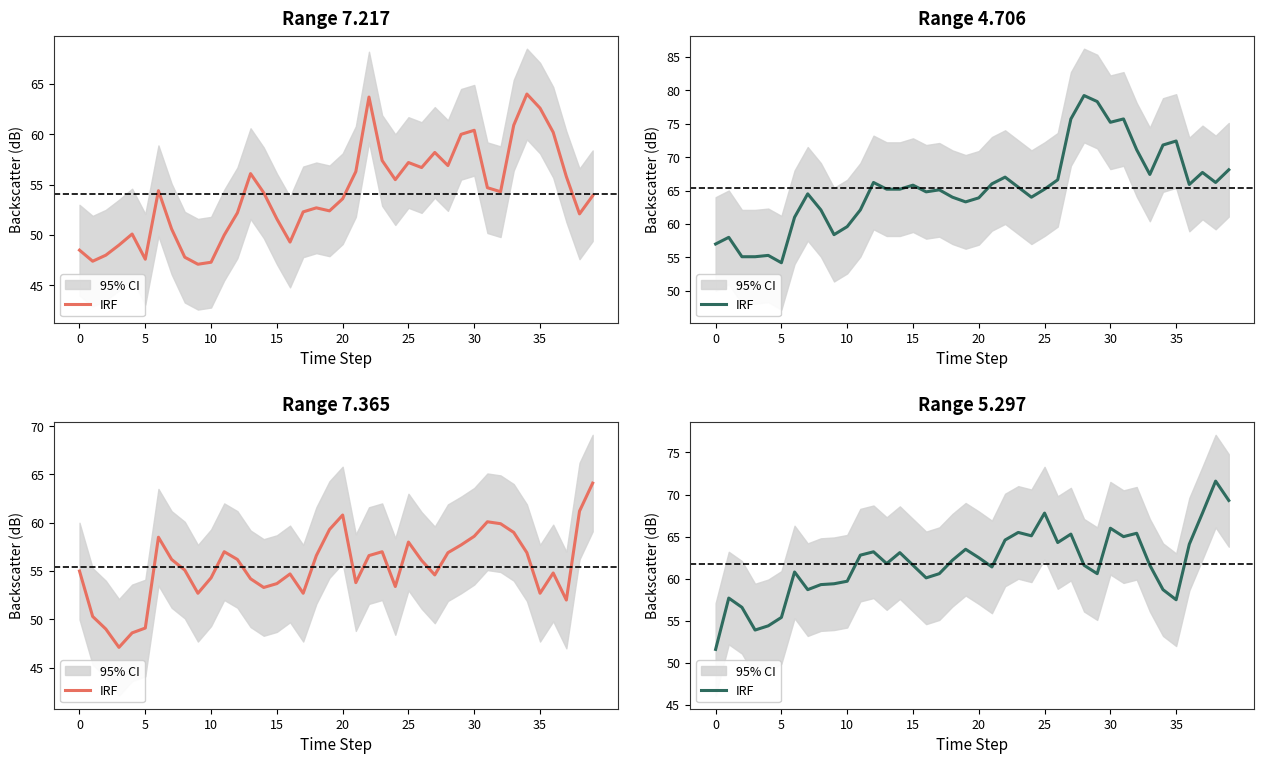

What is the value of the 16th point from the left?

53.9